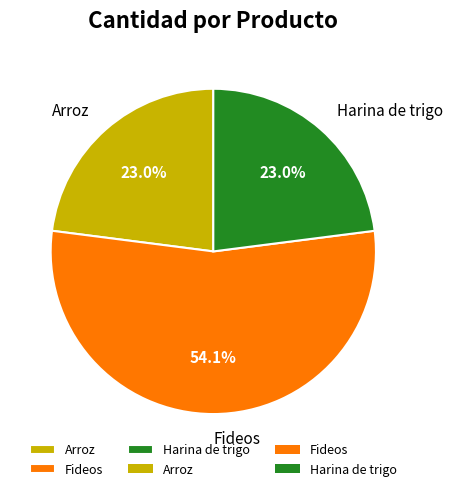

To the nearest percent, what is the combined percentage of Fideos and Harina de trigo?

77%